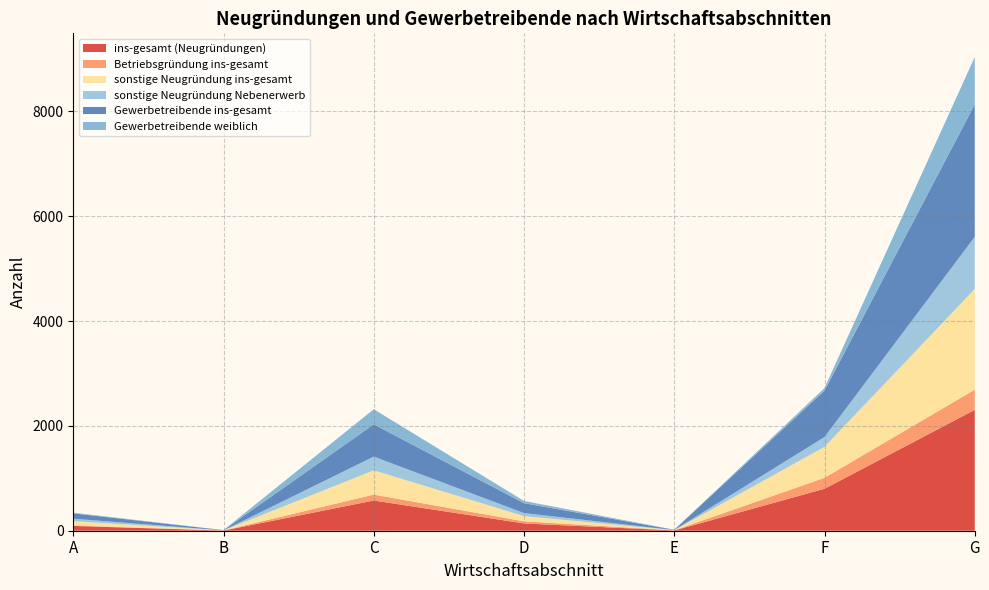

Reading right to left, extract all data points from this chart.

ins-gesamt (Neugründungen): G=2305	F=800	E=5	D=139	C=576	B=3	A=91
Betriebsgründung ins-gesamt: G=386	F=209	E=3	D=41	C=113	B=2	A=9
sonstige Neugründung ins-gesamt: G=1919	F=591	E=2	D=98	C=463	B=1	A=82
sonstige Neugründung Nebenerwerb: G=995	F=187	E=2	D=59	C=262	B=0	A=47
Gewerbetreibende ins-gesamt: G=2527	F=884	E=6	D=188	C=615	B=5	A=102
Gewerbetreibende weiblich: G=903	F=50	E=0	D=43	C=288	B=1	A=13